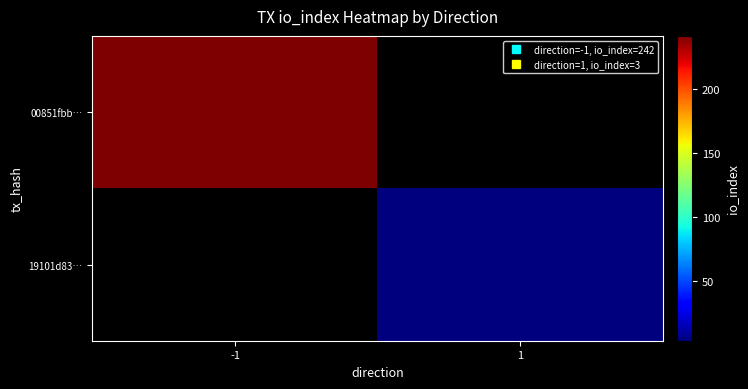

Which category has the highest value in the 19101d83… series?

-1